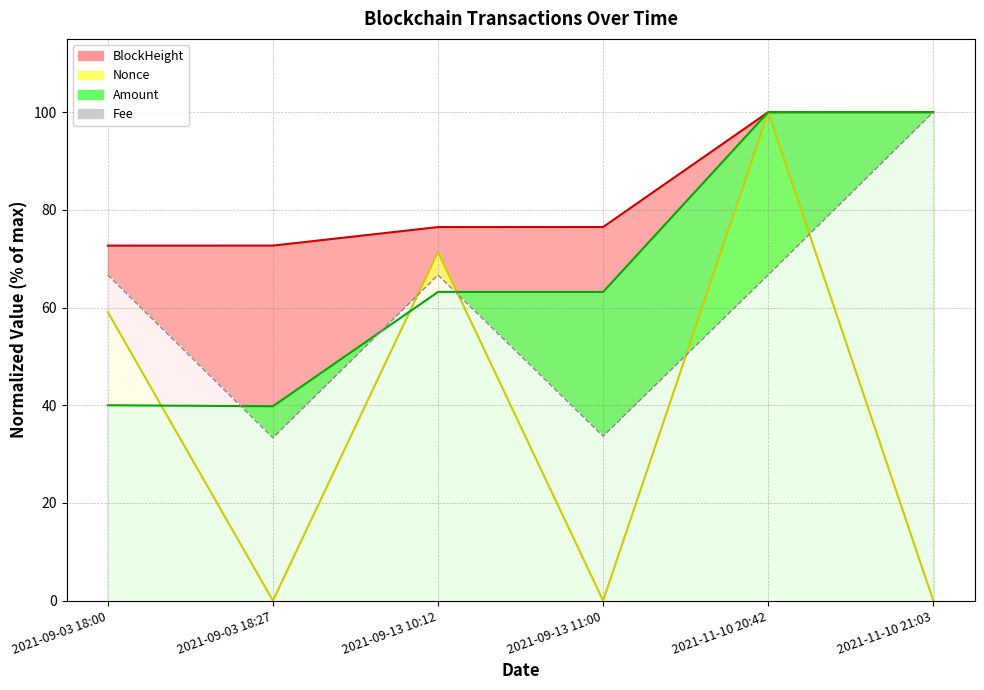

Rank the series by their maximum value, from highest to lowest.

Amount, Fee, BlockHeight, Nonce